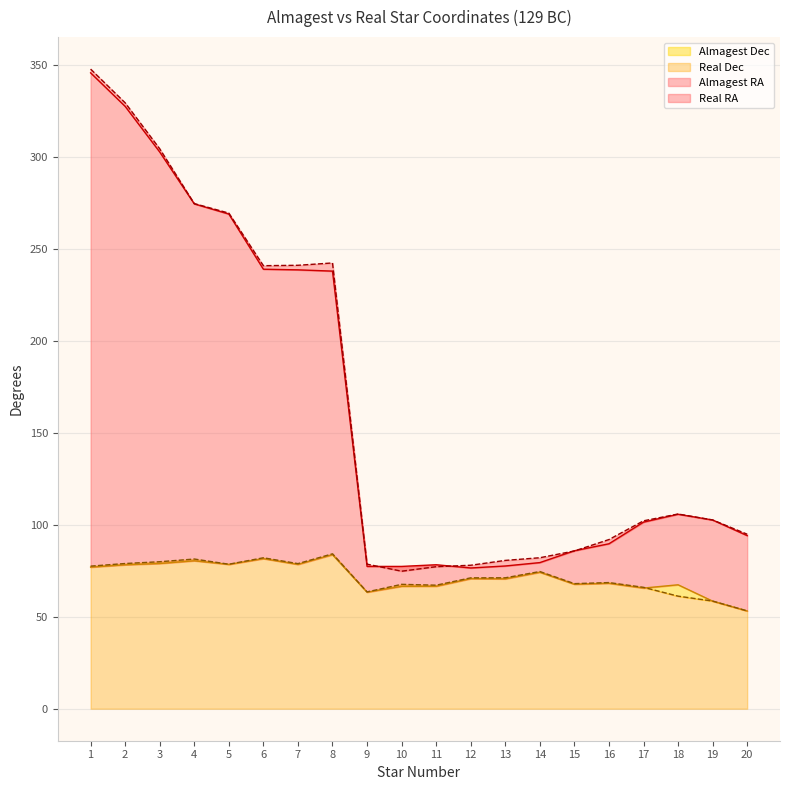

Is it true that Real Dec equals 39.2 at 5?

False